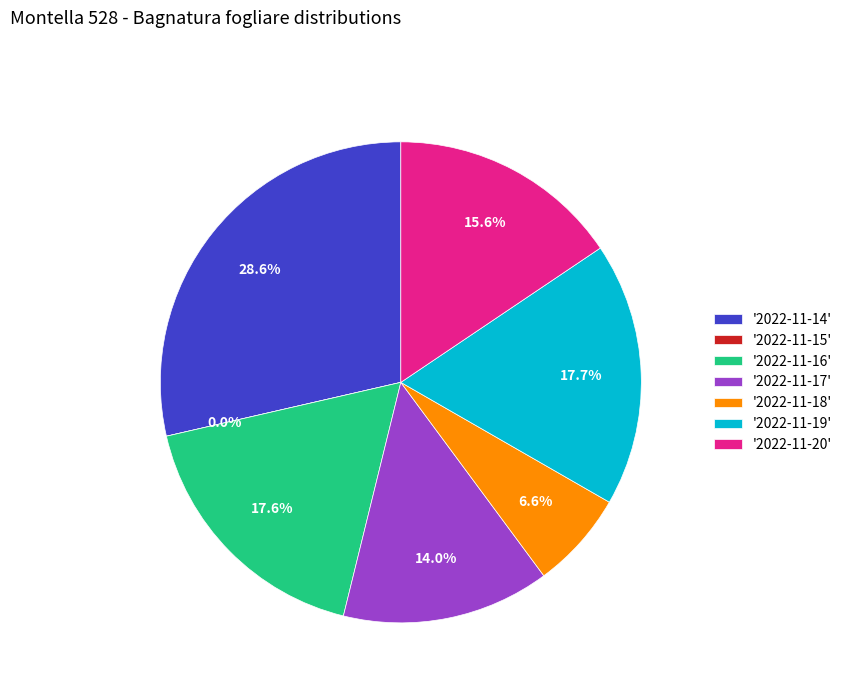

Rank the categories by value from lowest to highest.

2022-11-15, 2022-11-18, 2022-11-17, 2022-11-20, 2022-11-16, 2022-11-19, 2022-11-14